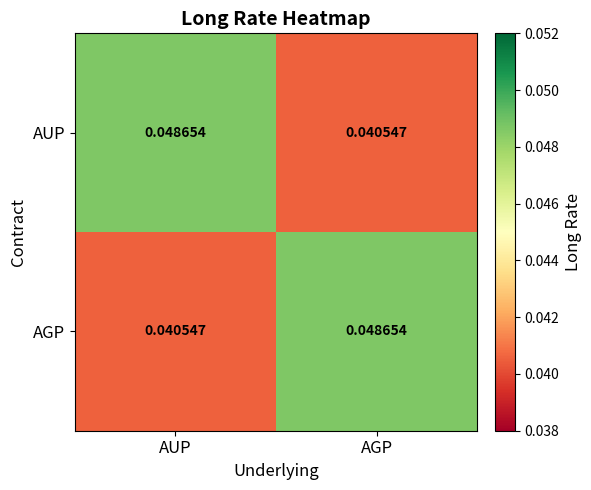

What is the total value across all series at AGP?

0.1